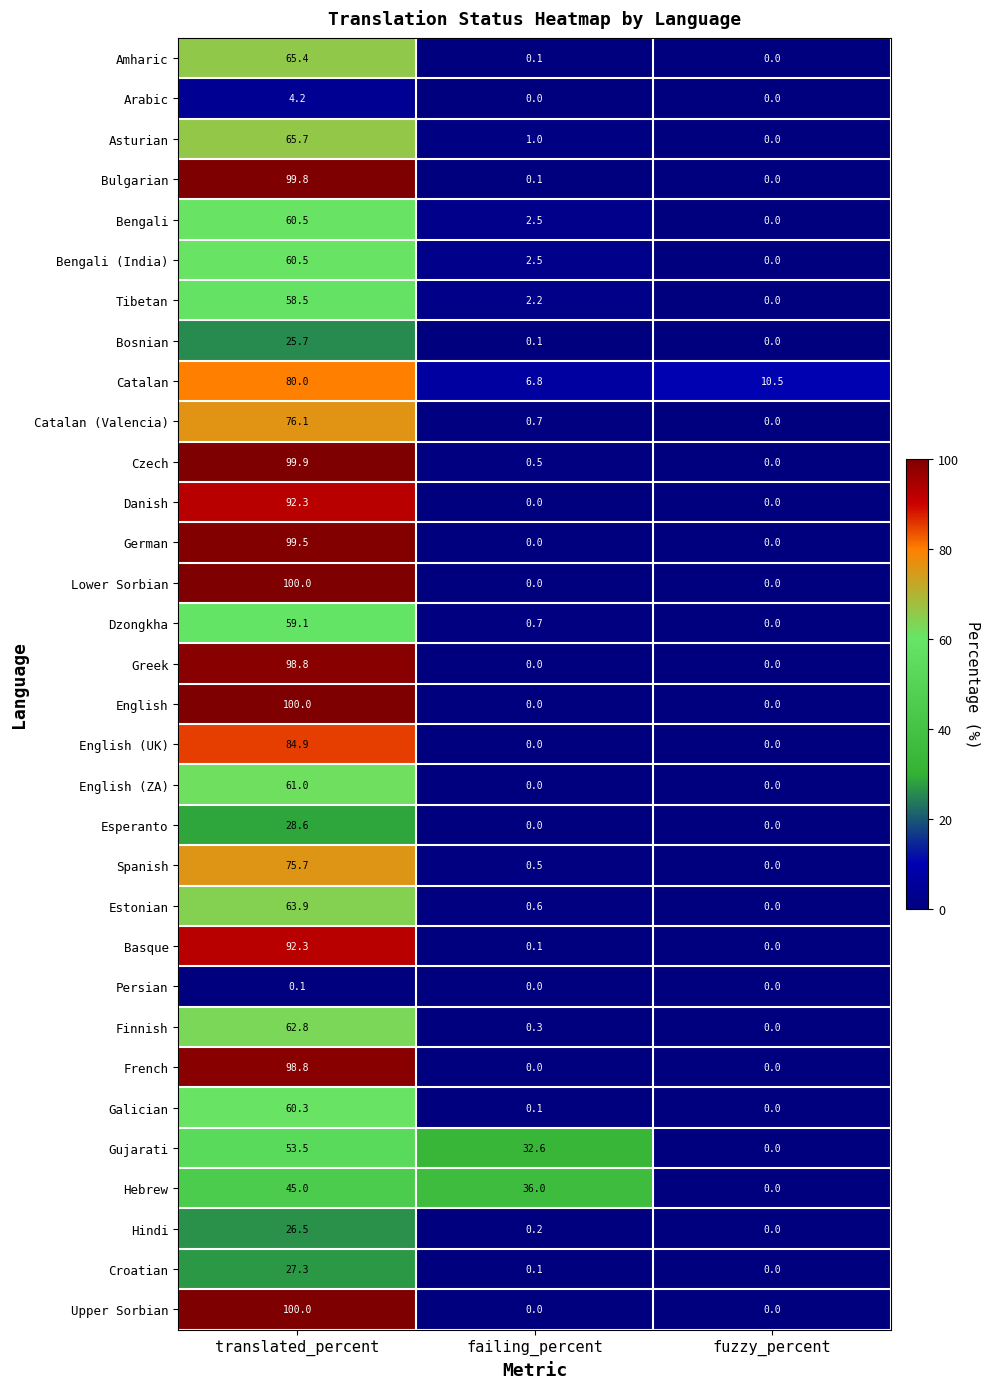

The value of Gujarati at translated_percent is 53.5. True or false?

True